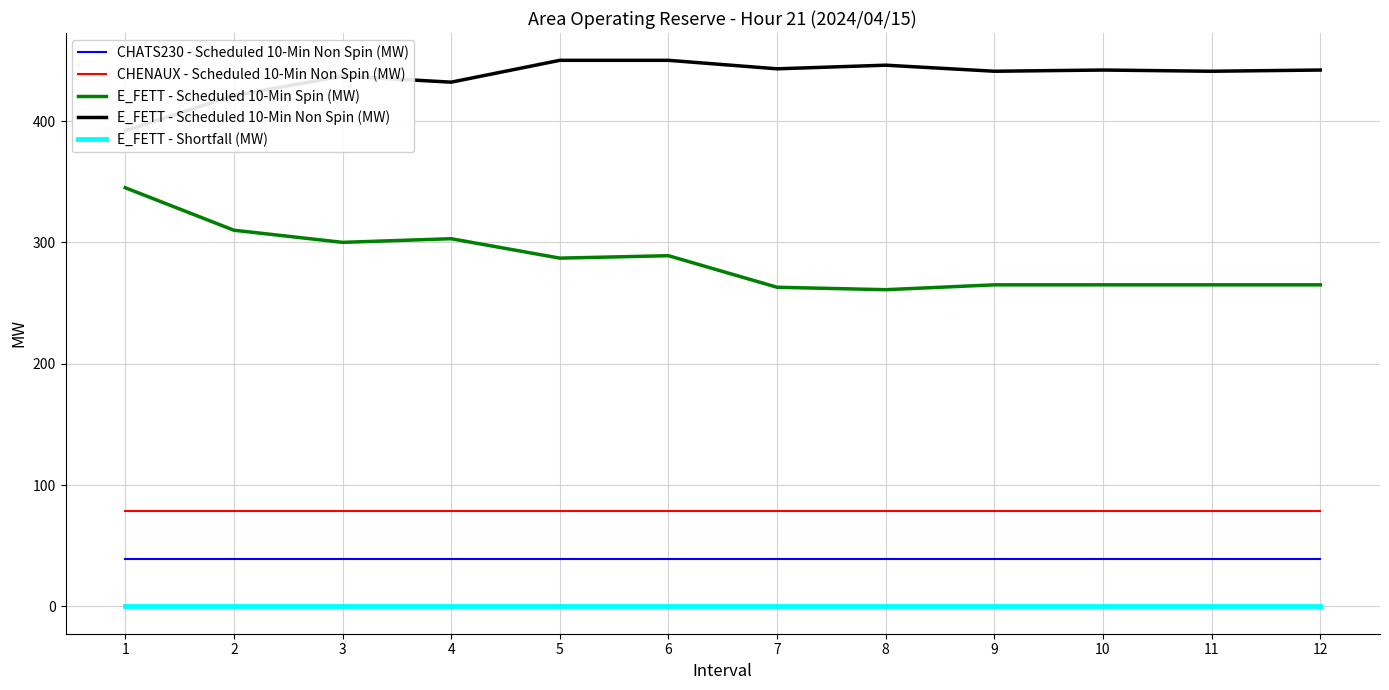

Rank the series at 3 from lowest to highest value.

E_FETT - Shortfall (MW), CHATS230 - Scheduled 10-Min Non Spin (MW), CHENAUX - Scheduled 10-Min Non Spin (MW), E_FETT - Scheduled 10-Min Spin (MW), E_FETT - Scheduled 10-Min Non Spin (MW)